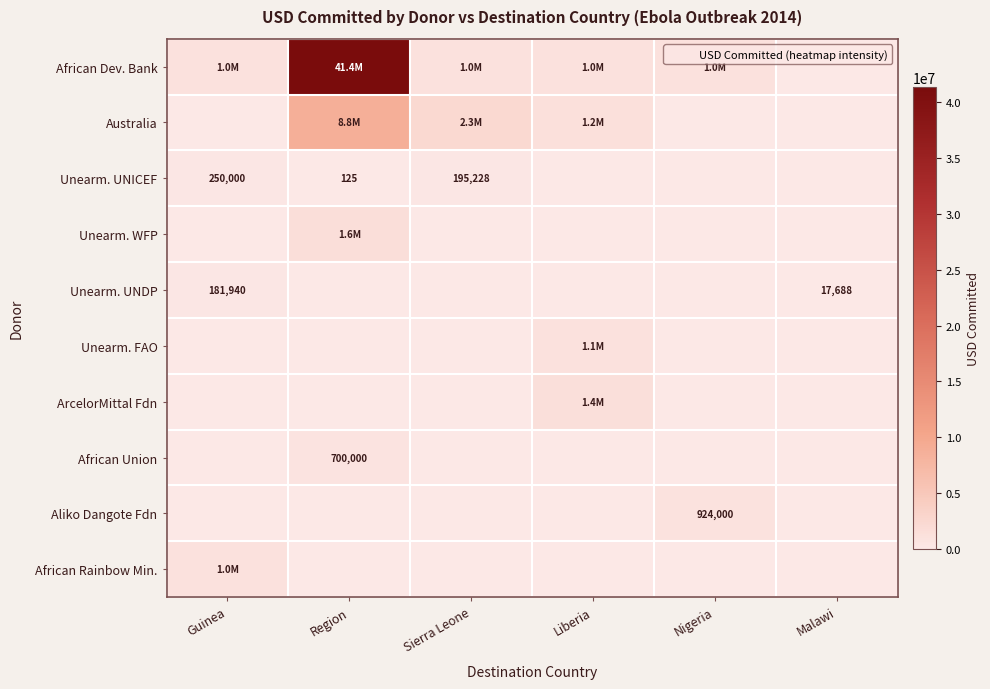

True or false: African Dev. Bank has a value of 74086208 at Region.

False